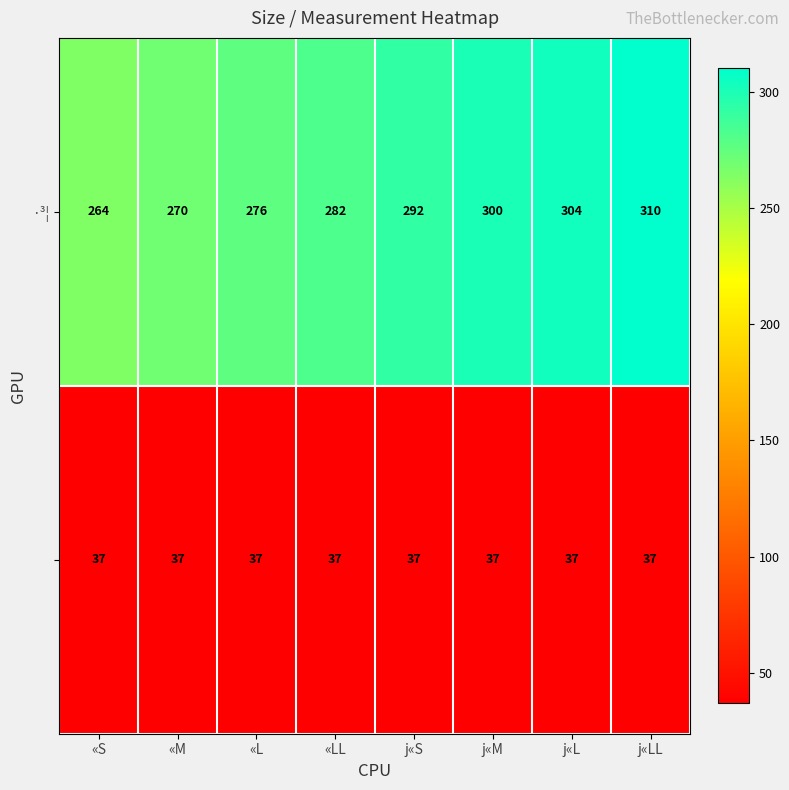

At which category is the sum across all series the highest?

j«LL